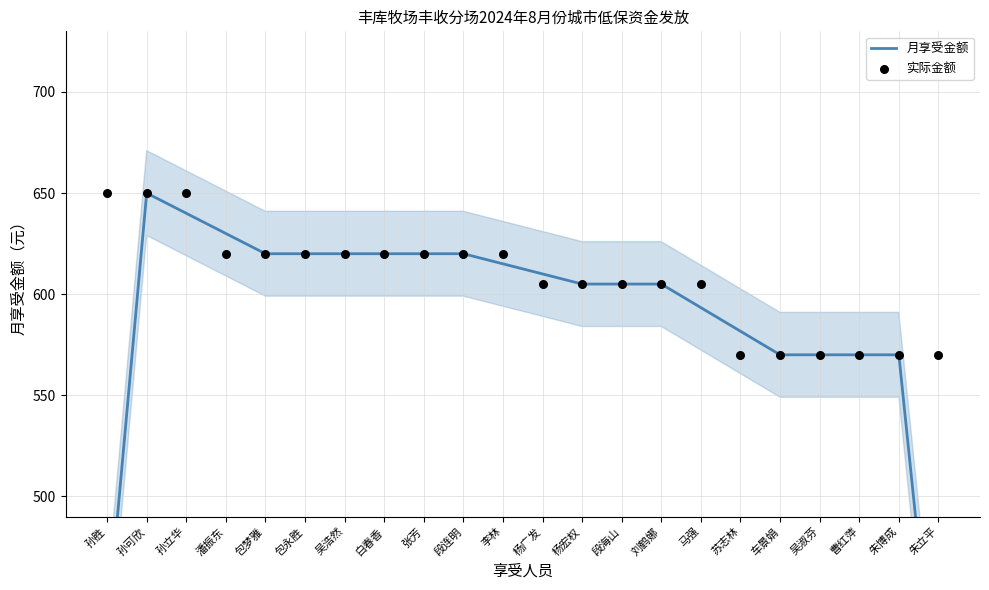

At which category is the sum across all series the highest?

孙可欣